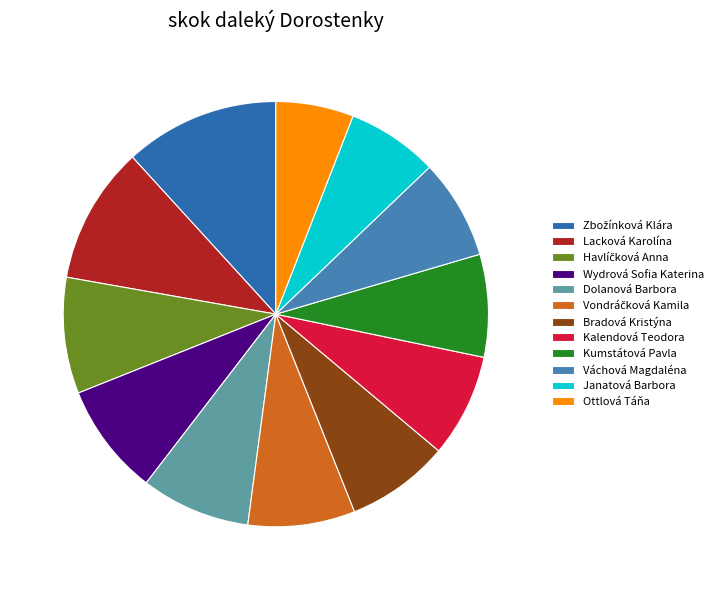

What portion of the pie excludes Ottlová Táňa?

94.1%